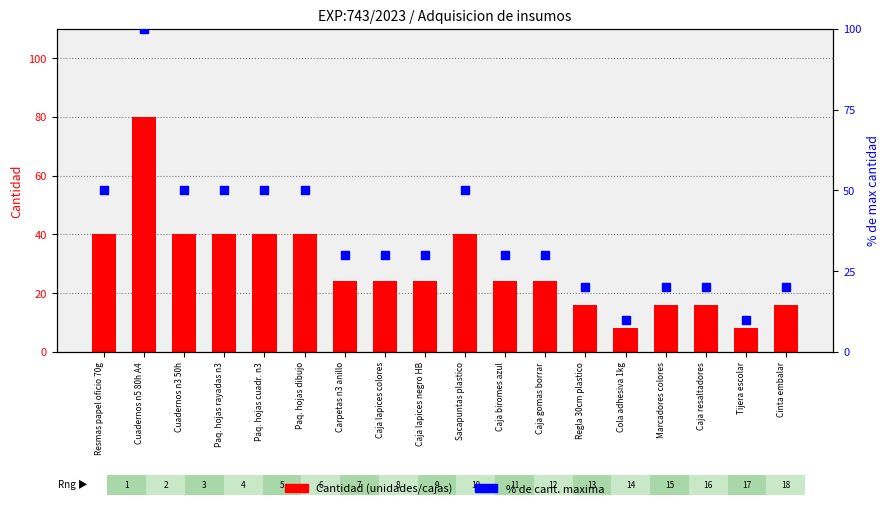

Is the value of % de max cantidad at Cuadernos n5 80h A4 greater than the value of Cantidad at Cinta embalar?

Yes